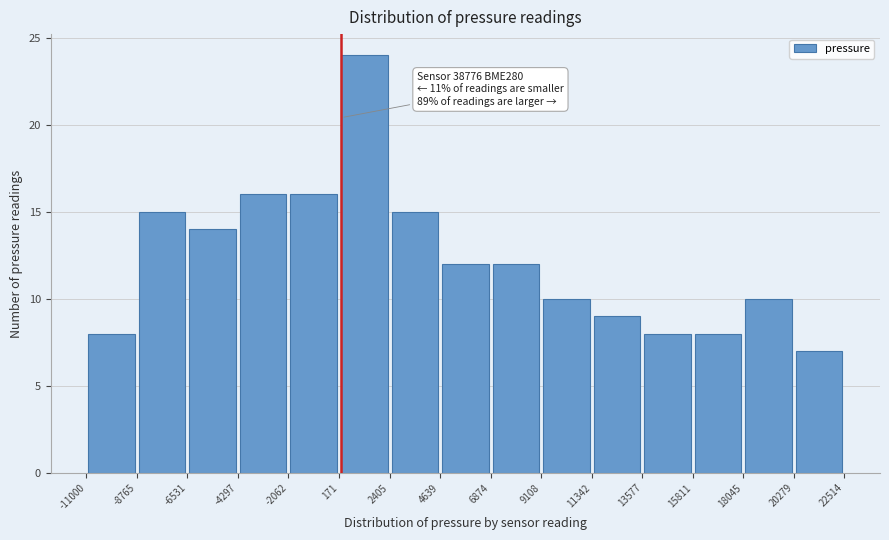

Which range on the x-axis has the tallest bar?

171 to 2405